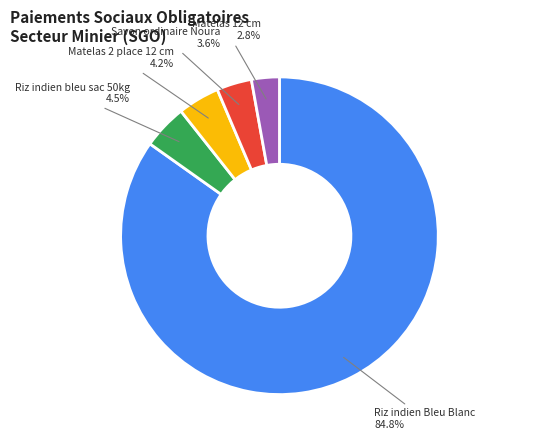

How many slices are in this pie chart?

5